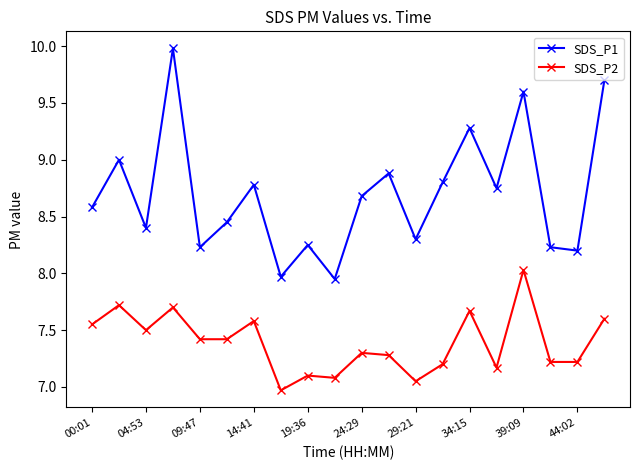

What is the value of the SDS_P2 point at the 2nd from the left?

7.7